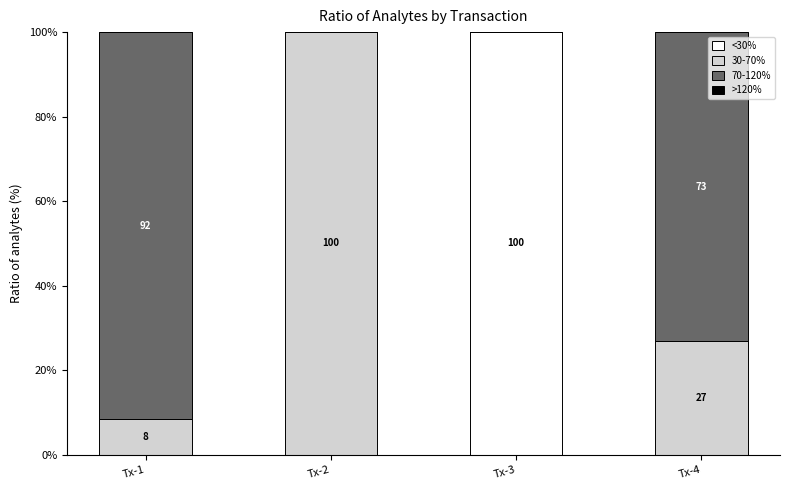

What is the total value across all series at Tx-4?

100.0